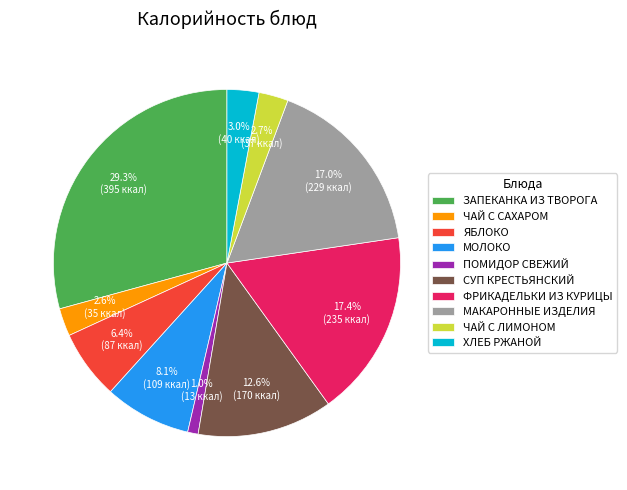

Which slice is the largest?

ЗАПЕКАНКА ИЗ ТВОРОГА